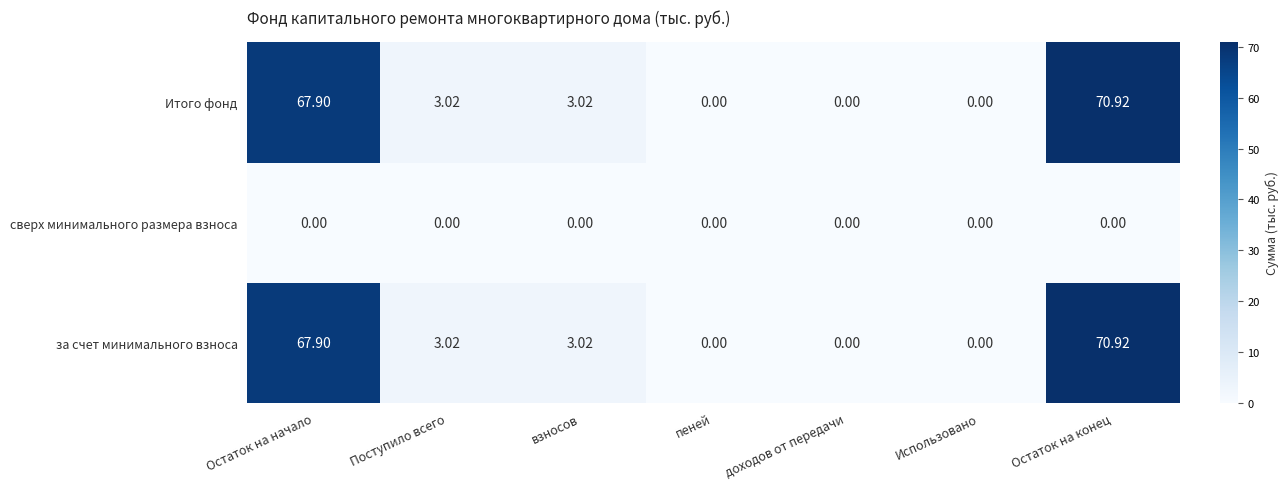

Which label corresponds to the largest value in the chart?

Остаток на конец